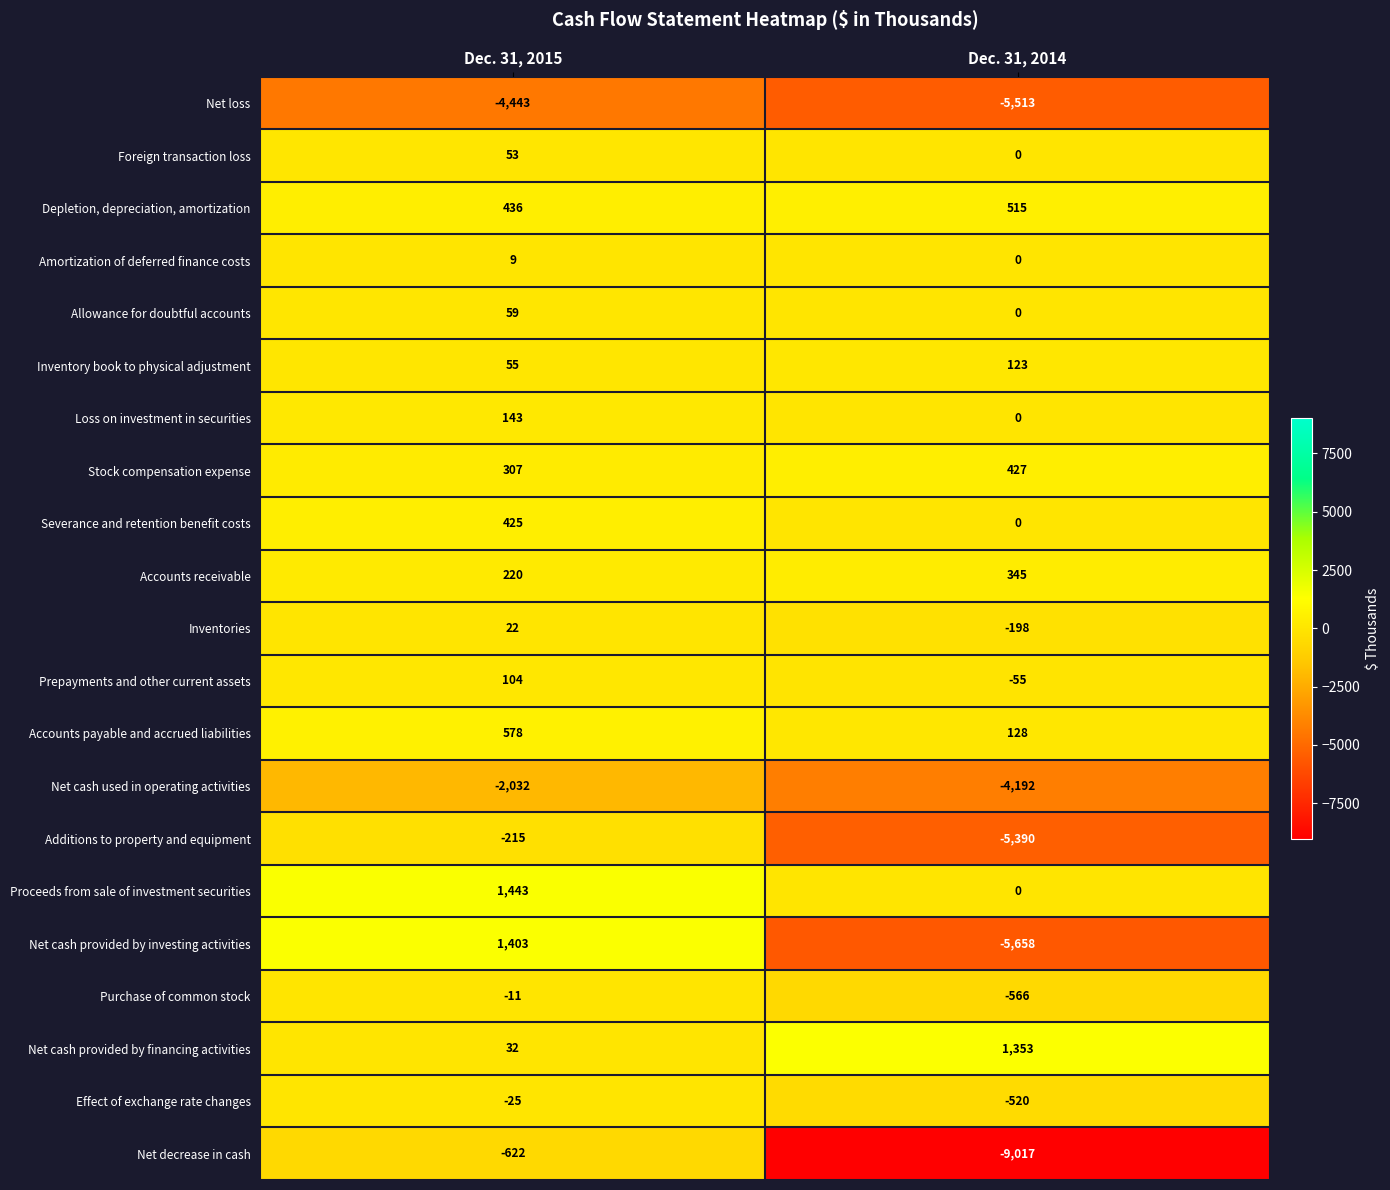

Between Dec. 31, 2015 and Dec. 31, 2014, which series saw the biggest shift?

Net decrease in cash